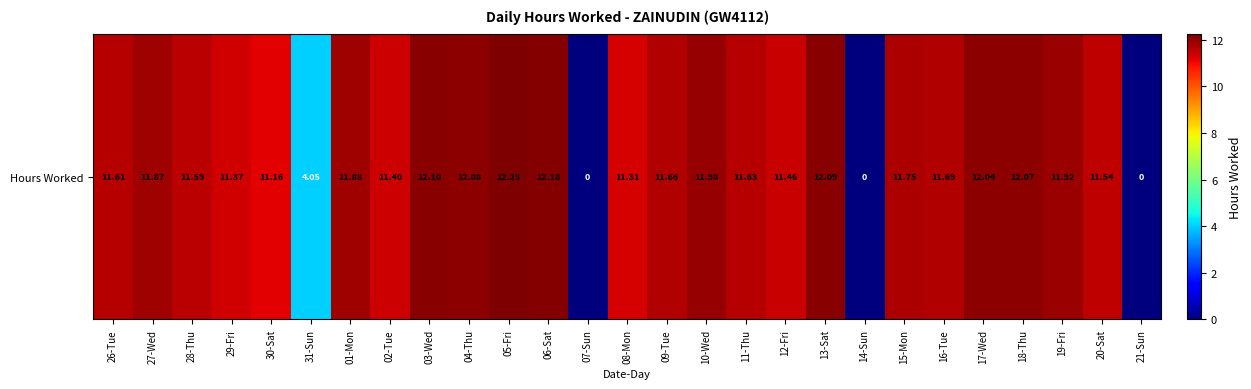

Where does the data first go above 11?

26-Tue